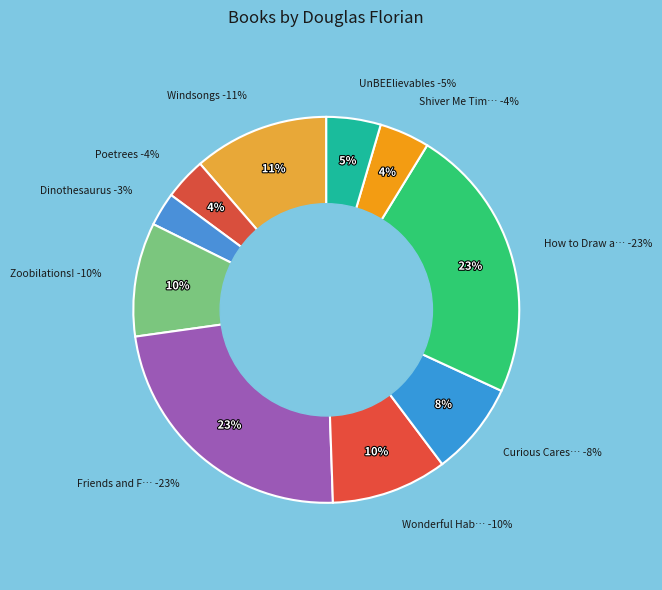

Rank the categories by value from lowest to highest.

Dinothesaurus, Poetrees, Shiver Me Timbers!, UnBEElievables, Curious Cares of Bears, Zoobilations!, Wonderful Habits of Rabbits, Windsongs, How to Draw a Dragon, Friends and Foes